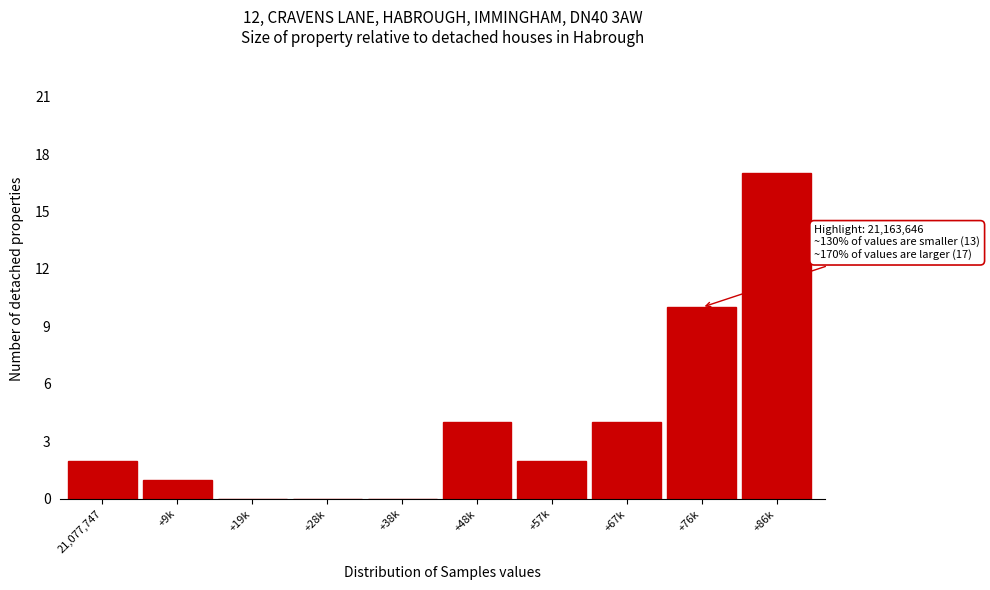

Reading left to right, list all the values displayed in this chart.

21,077,747=2	+9k=1	+19k=0	+28k=0	+38k=0	+48k=4	+57k=2	+67k=4	+76k=10	+86k=17